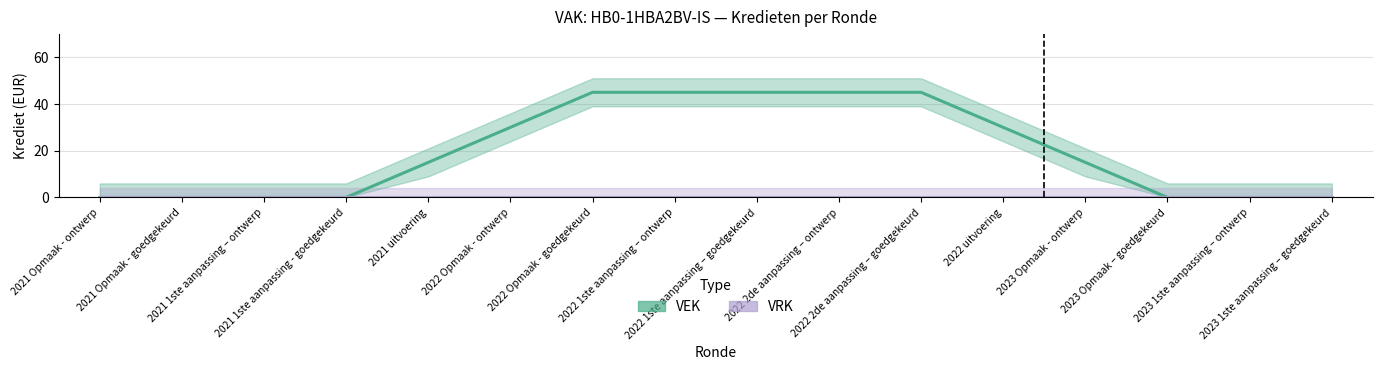

True or false: VRK has more than 2 interior local peaks.

False